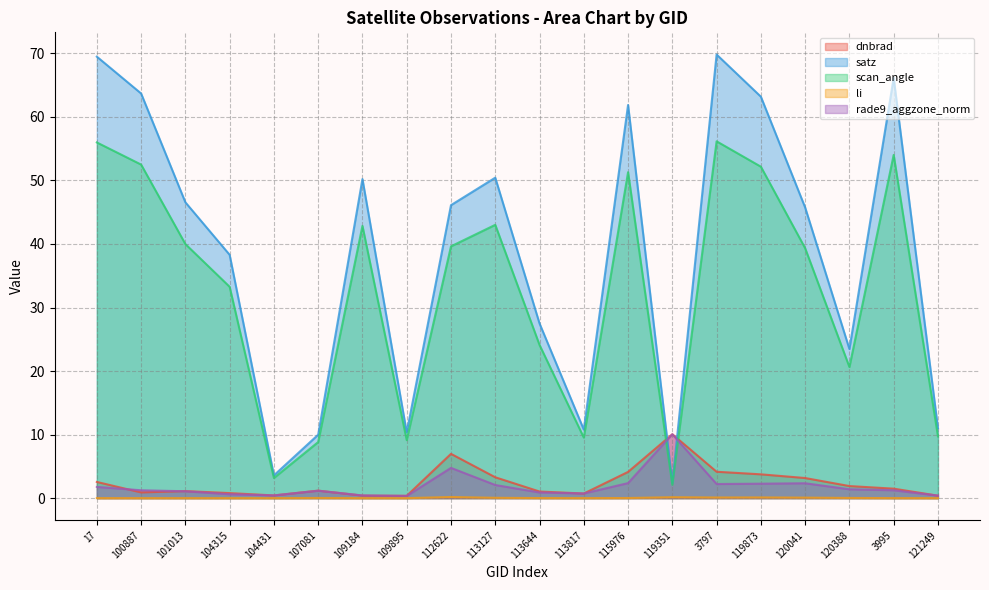

True or false: rade9_aggzone_norm has more than 0 interior local peaks.

True